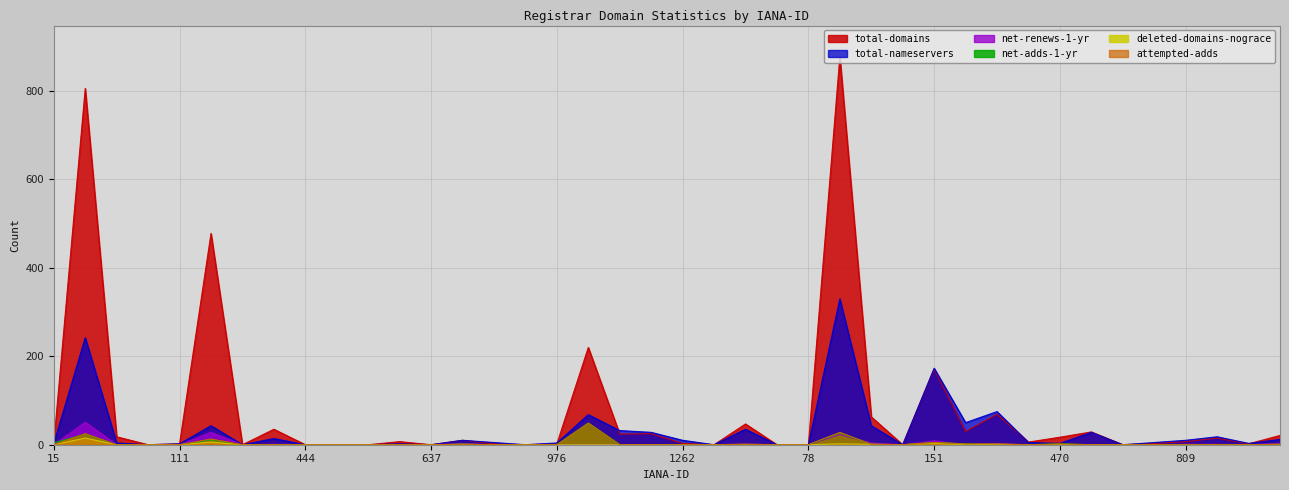

Which has a higher value, 111 or 292?

292